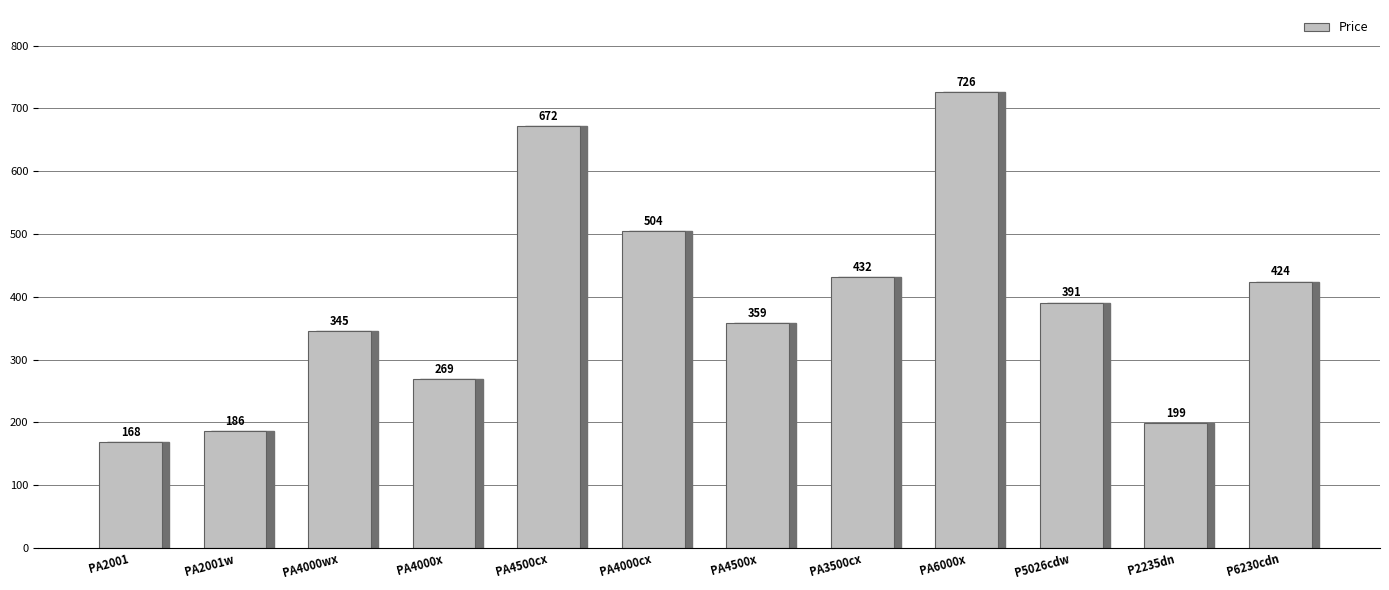

Reading left to right, what are all the values shown in this chart?

168.0	186.0	345.0	268.8	672.0	504.0	358.8	432.0	726.0	390.8	199.2	424.2